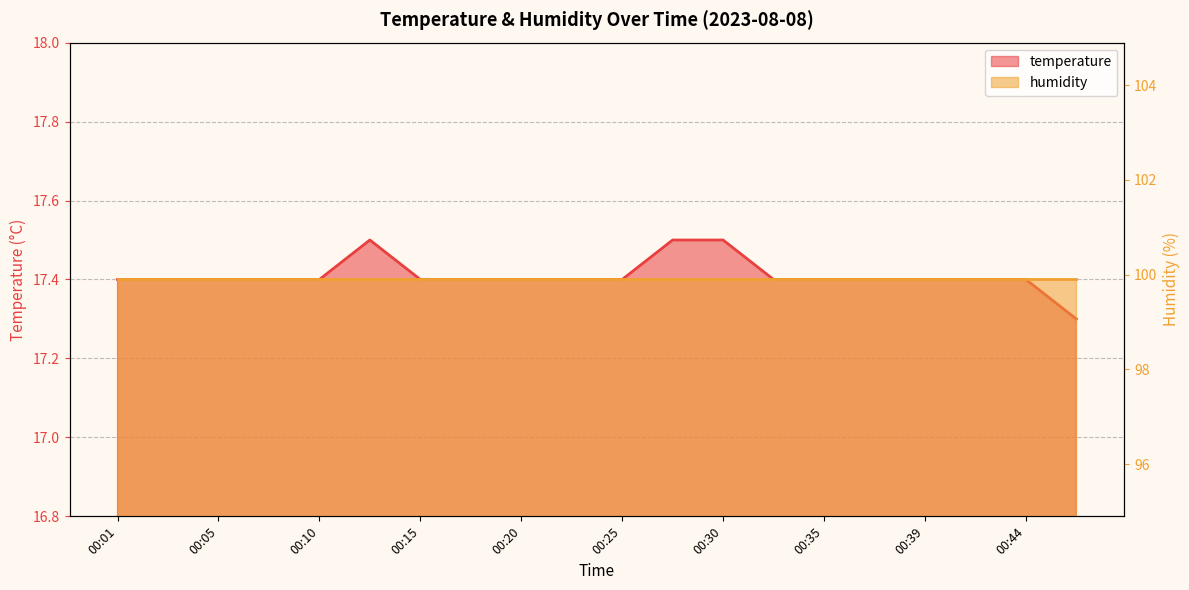

At which label is the value closest to 17?

00:47